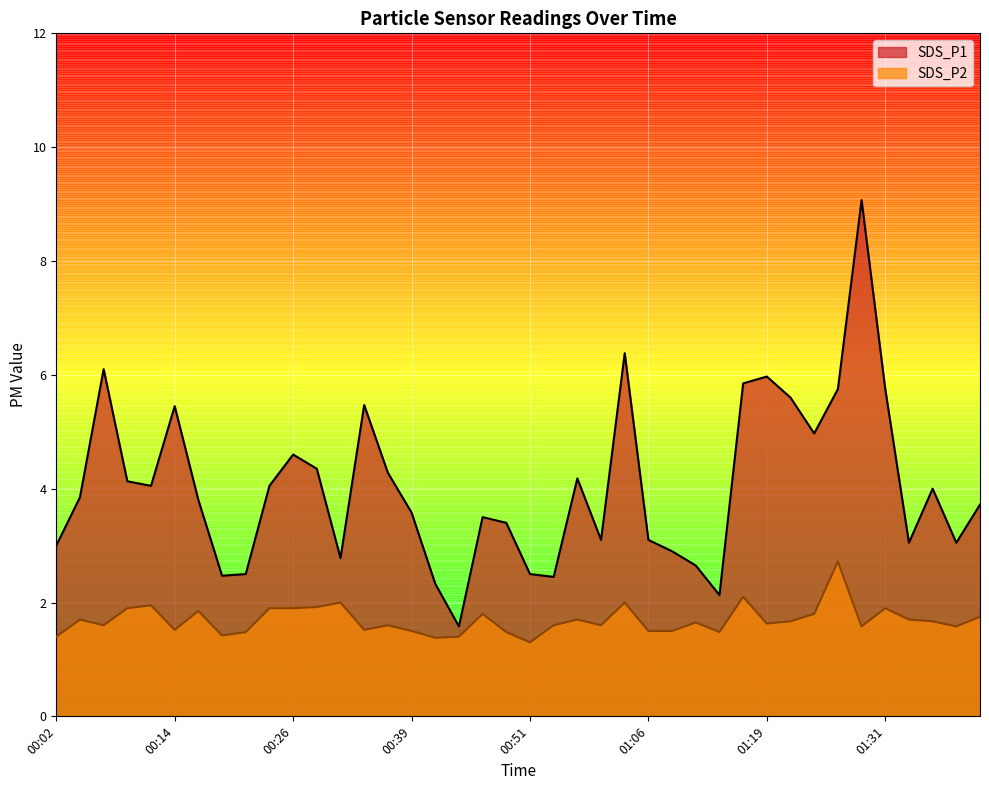

True or false: SDS_P1 and SDS_P2 cross at least once.

False